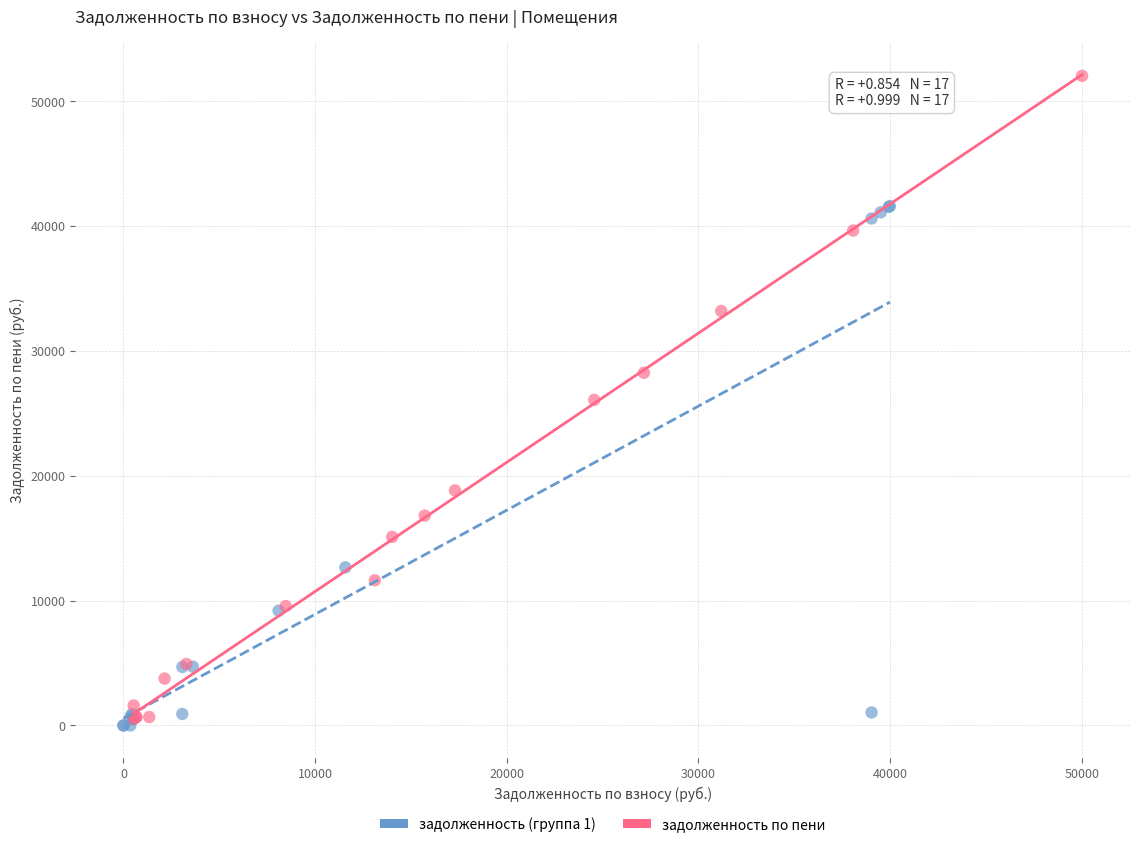

Which series reaches the maximum Y coordinate?

задолженность по пени